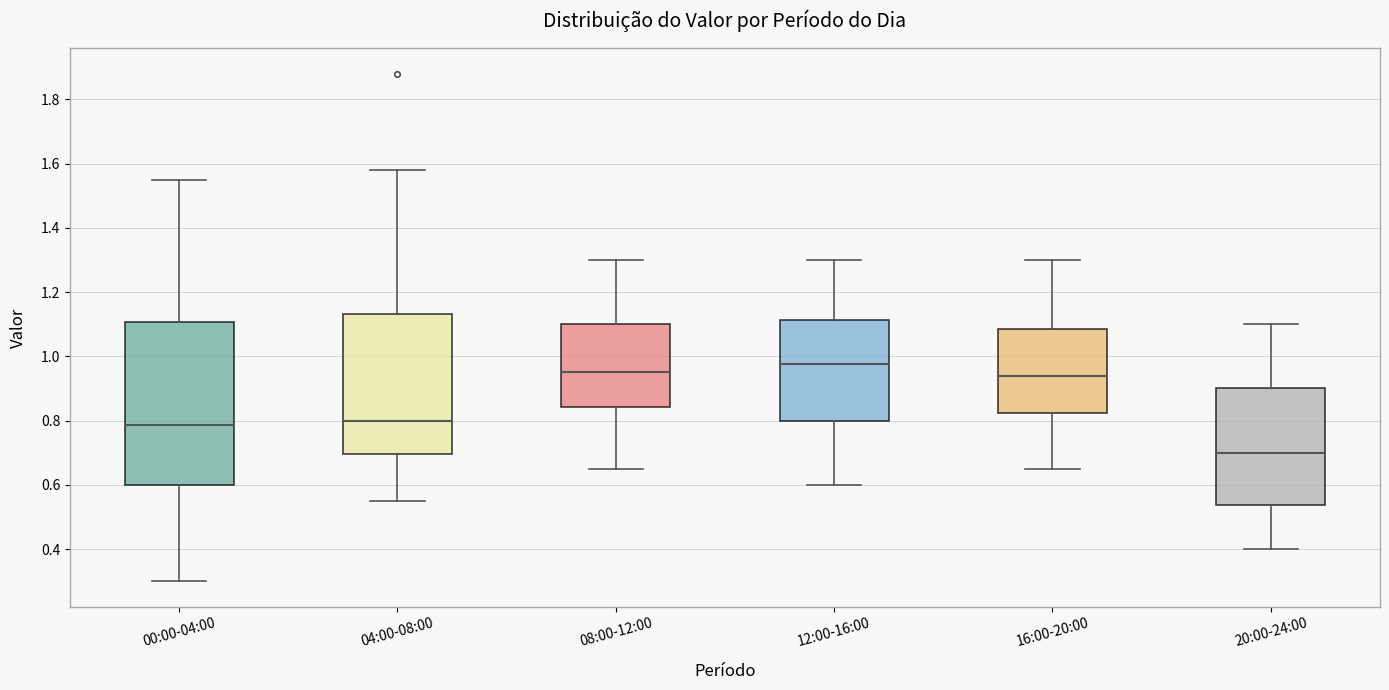

Reading left to right, read every box against the y-axis: the position of its median line, the range the box covers, and the ends of its whiskers. The values are not printed on the chart, so give them approximately, as read against the axis.

00:00-04:00: median 0.78, box 0.60 to 1.10, whiskers 0.30 to 1.56
04:00-08:00: median 0.80, box 0.70 to 1.14, whiskers 0.56 to 1.58
08:00-12:00: median 0.96, box 0.84 to 1.10, whiskers 0.66 to 1.30
12:00-16:00: median 0.98, box 0.80 to 1.12, whiskers 0.60 to 1.30
16:00-20:00: median 0.94, box 0.82 to 1.08, whiskers 0.66 to 1.30
20:00-24:00: median 0.70, box 0.54 to 0.90, whiskers 0.40 to 1.10